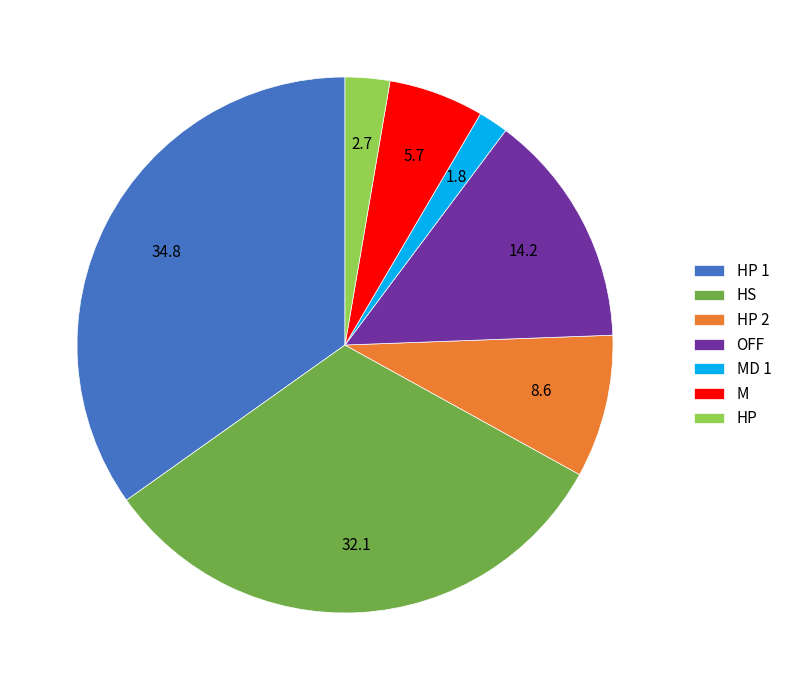

How many segments does this pie chart have?

7